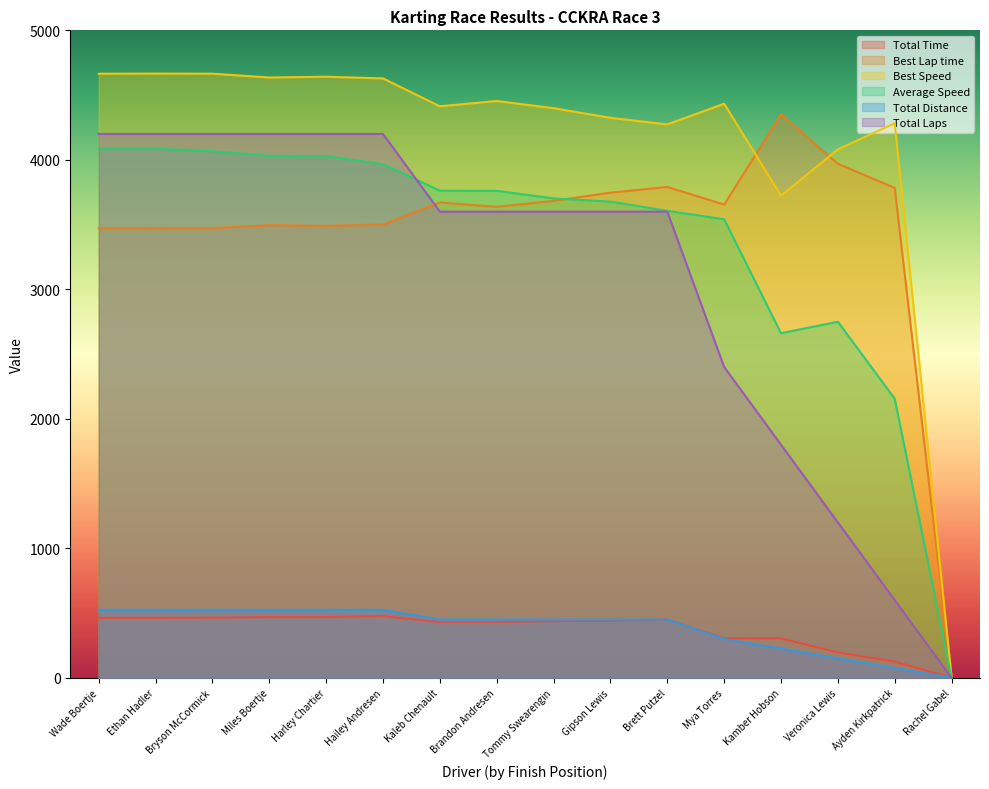

Rank the series by their maximum value, from highest to lowest.

Best Speed, Best Lap time, Total Laps, Average Speed, Total Distance, Total Time